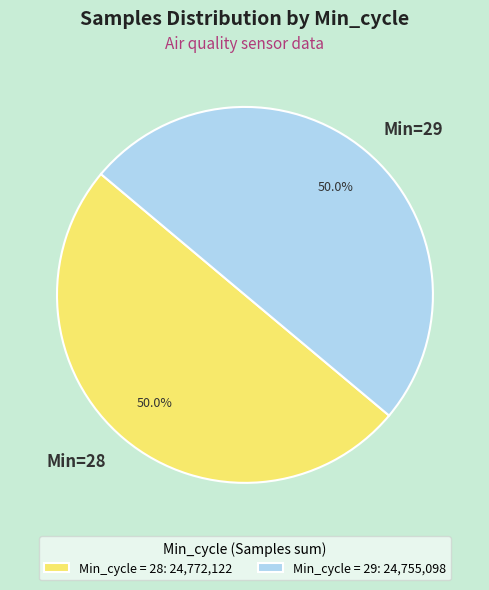

To the nearest percent, what is the average slice percentage?

50%